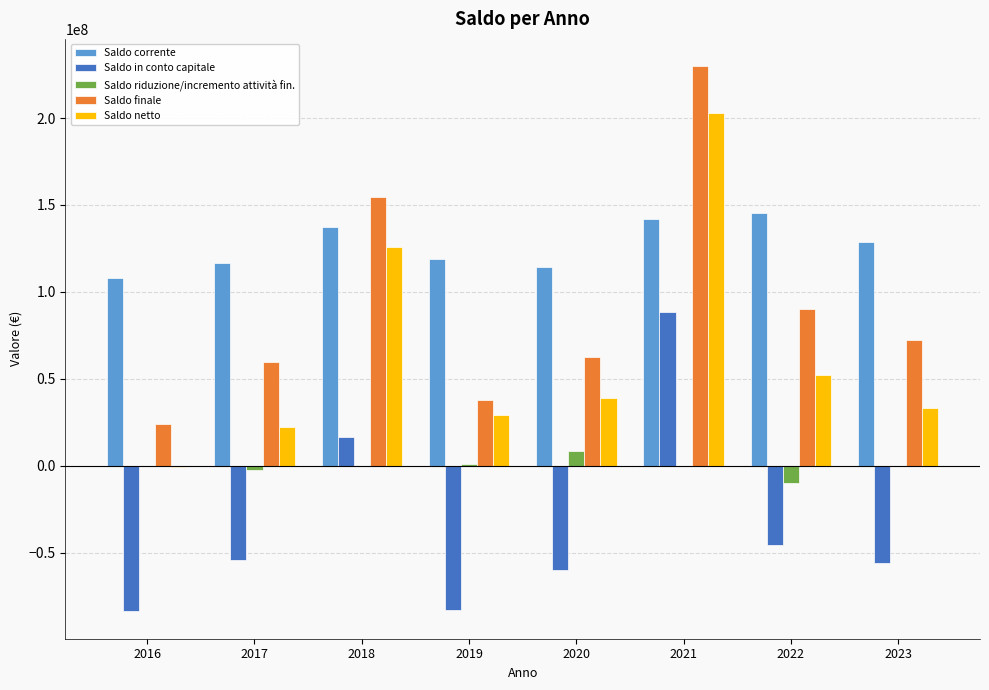

Between 2018 and 2022, which series saw the biggest shift?

Saldo netto